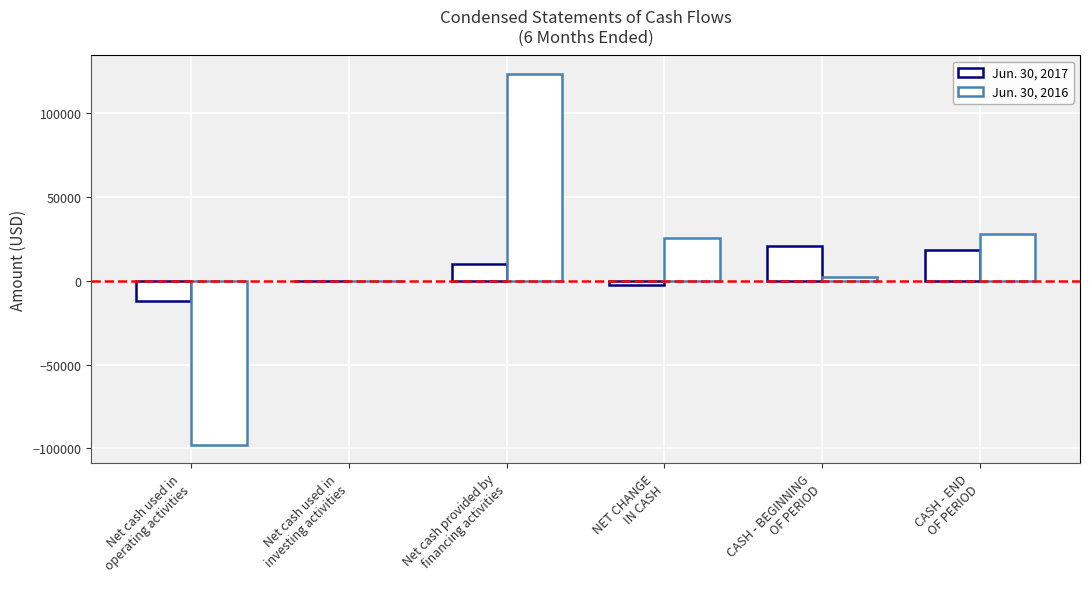

How many distinct data groups are displayed?

2